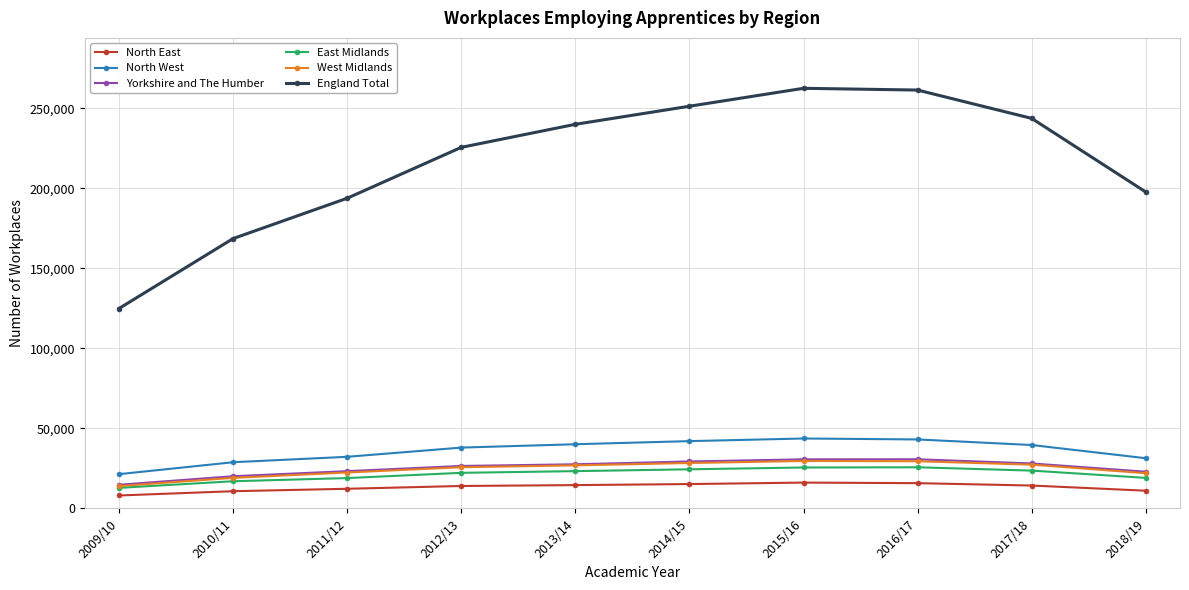

What is the value of the Yorkshire and The Humber point at the 6th from the left?

29320